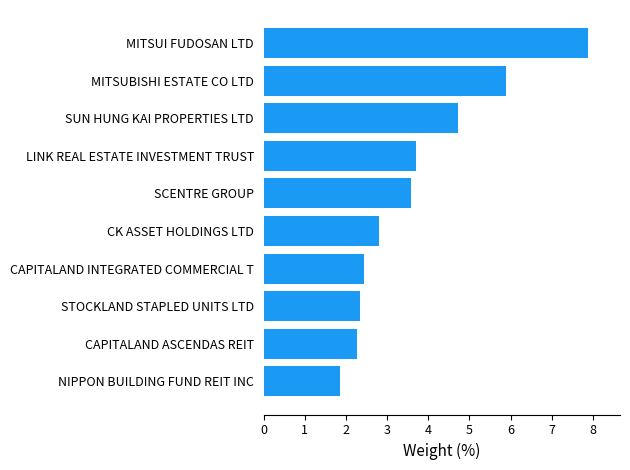

Rank the categories by value from highest to lowest.

MITSUI FUDOSAN LTD, MITSUBISHI ESTATE CO LTD, SUN HUNG KAI PROPERTIES LTD, LINK REAL ESTATE INVESTMENT TRUST, SCENTRE GROUP, CK ASSET HOLDINGS LTD, CAPITALAND INTEGRATED COMMERCIAL T, STOCKLAND STAPLED UNITS LTD, CAPITALAND ASCENDAS REIT, NIPPON BUILDING FUND REIT INC